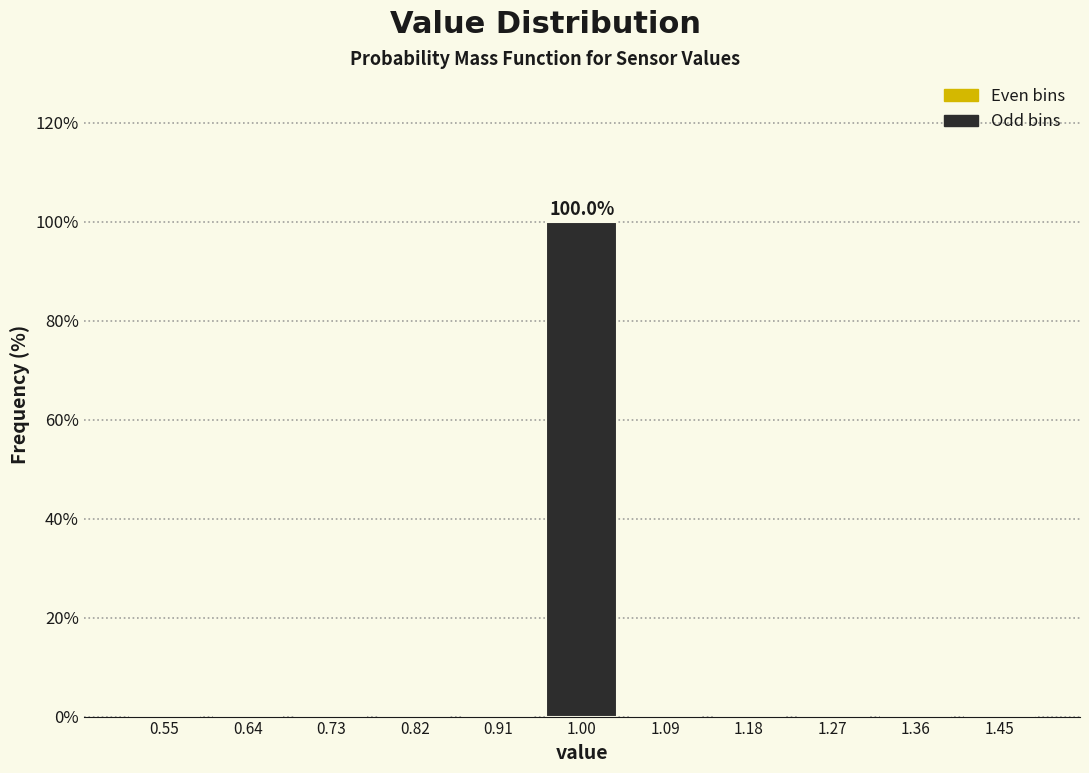

Over which range of the x-axis is the bar tallest?

0.95 to 1.05